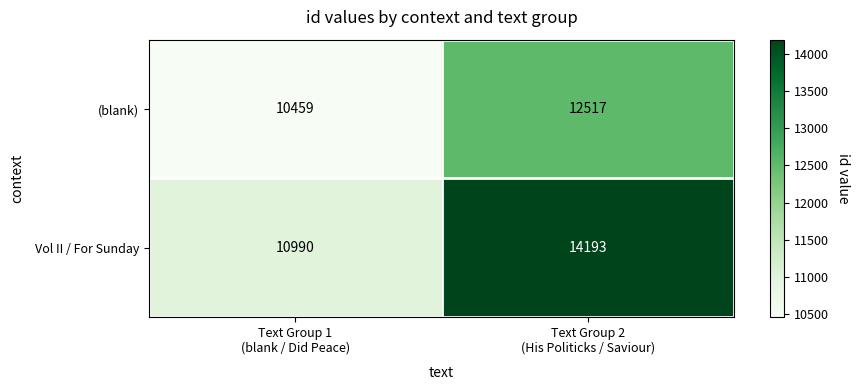

What is the sum of all (blank) values?

22976